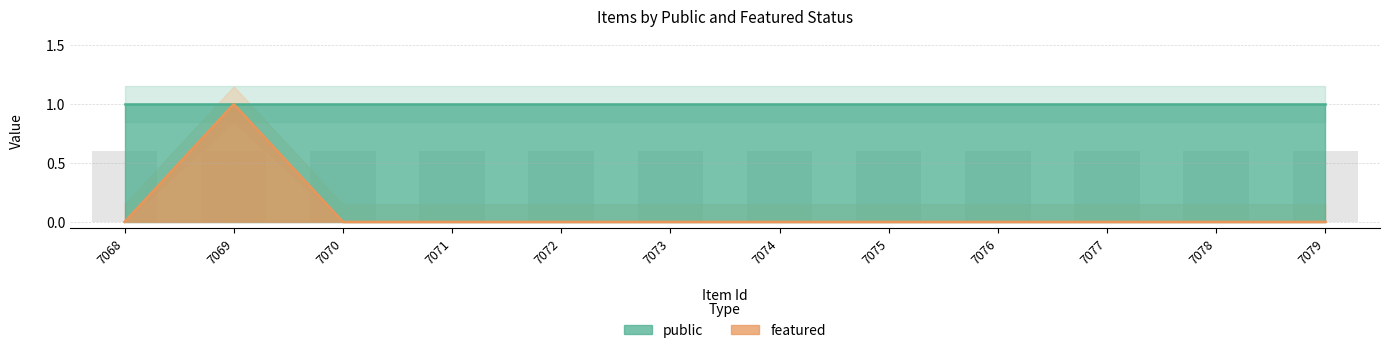

Which category has the lowest value across all series?

7068